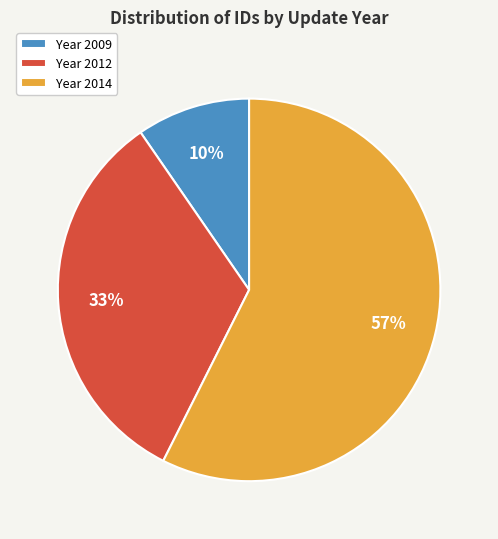

What is the ratio of the value at Year 2012 to the value at Year 2014?

0.6